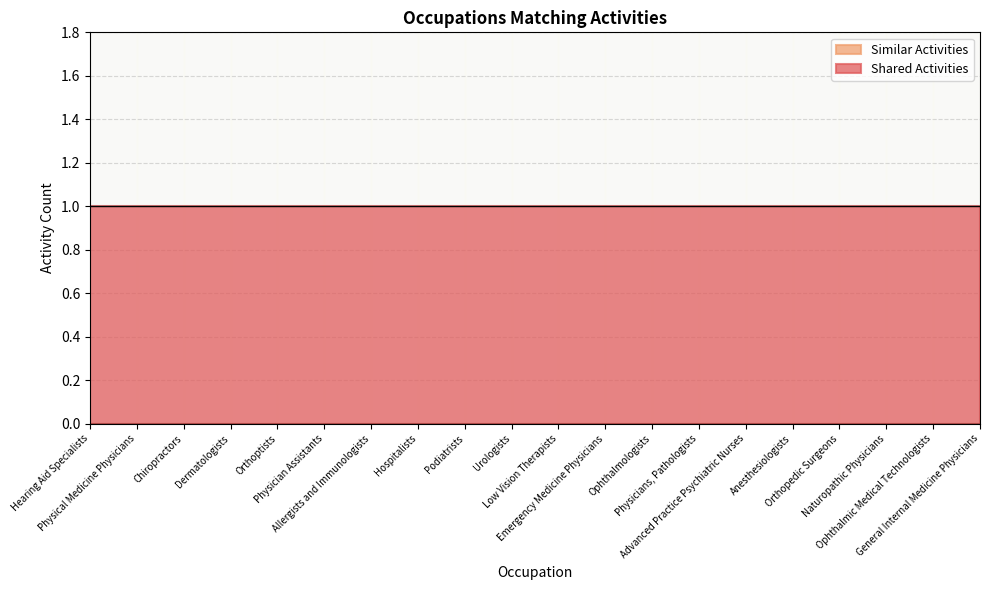

True or false: Similar Activities and Shared Activities intersect in this chart.

False